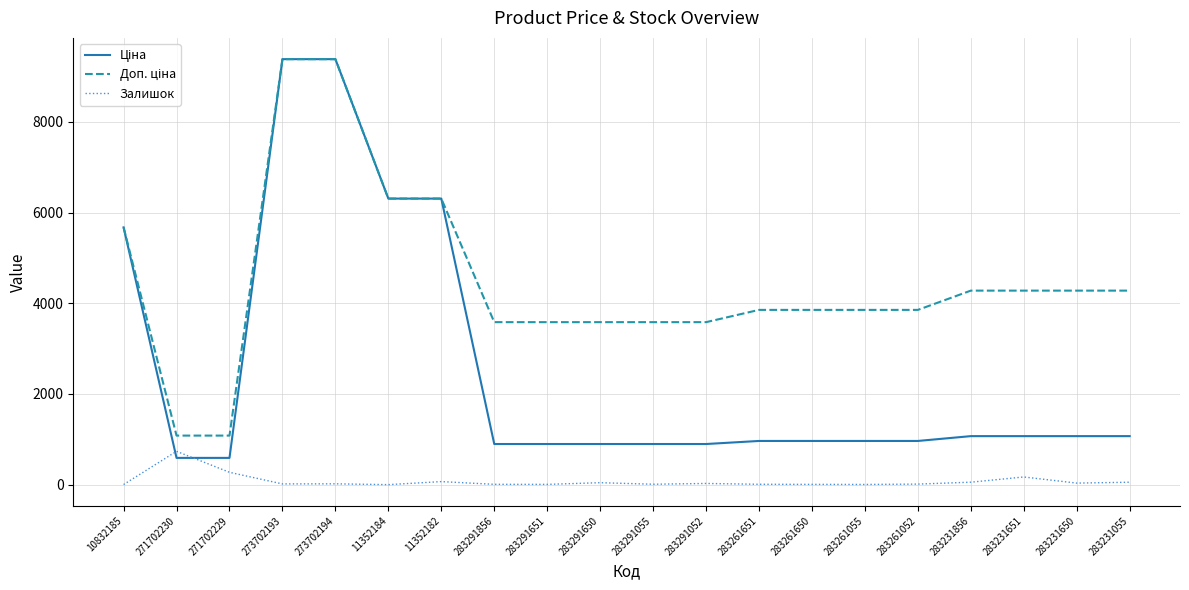

What is the difference between the highest and lowest values at 271702229?

809.7